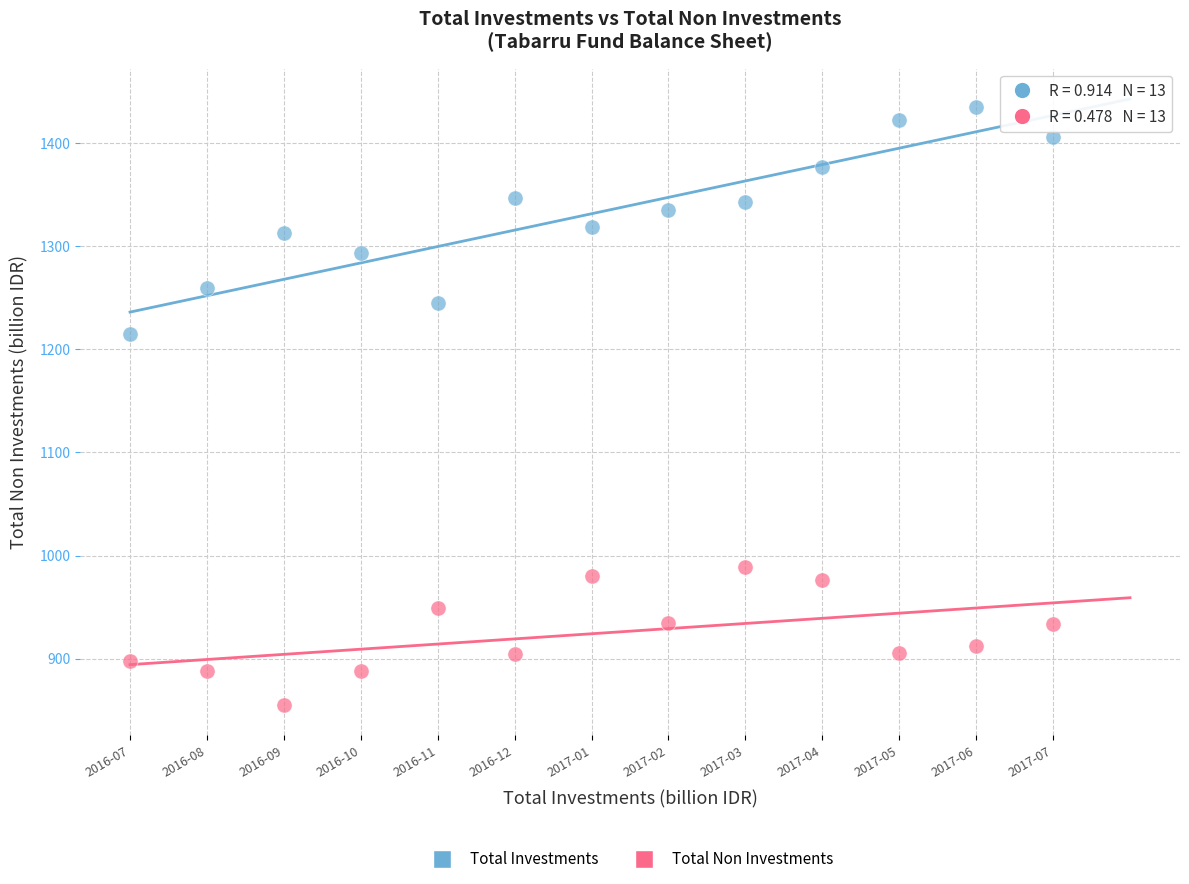

Which series reaches the minimum Y coordinate?

Total Non Investments